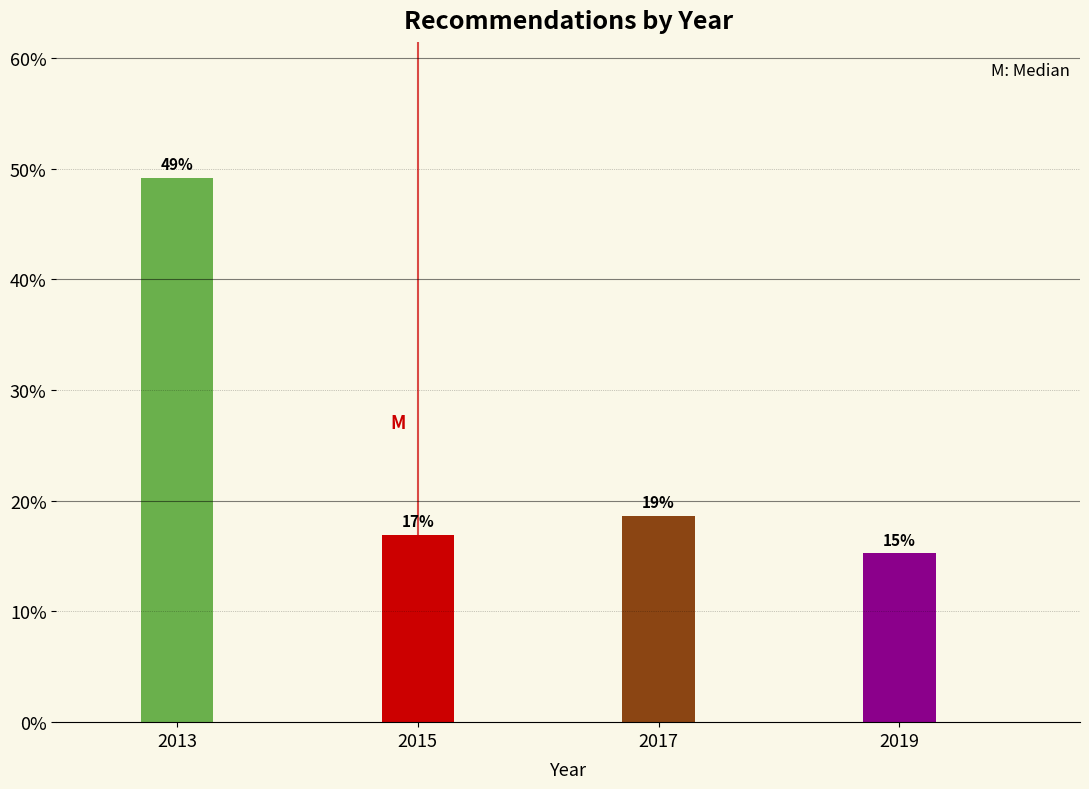

Are the bars horizontal?

No